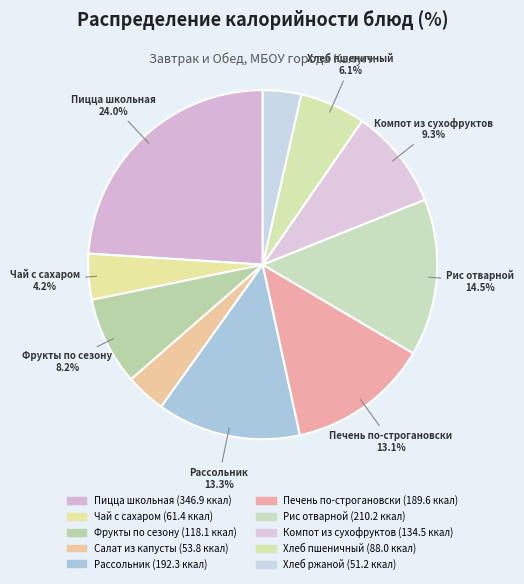

How many slices are in this pie chart?

10